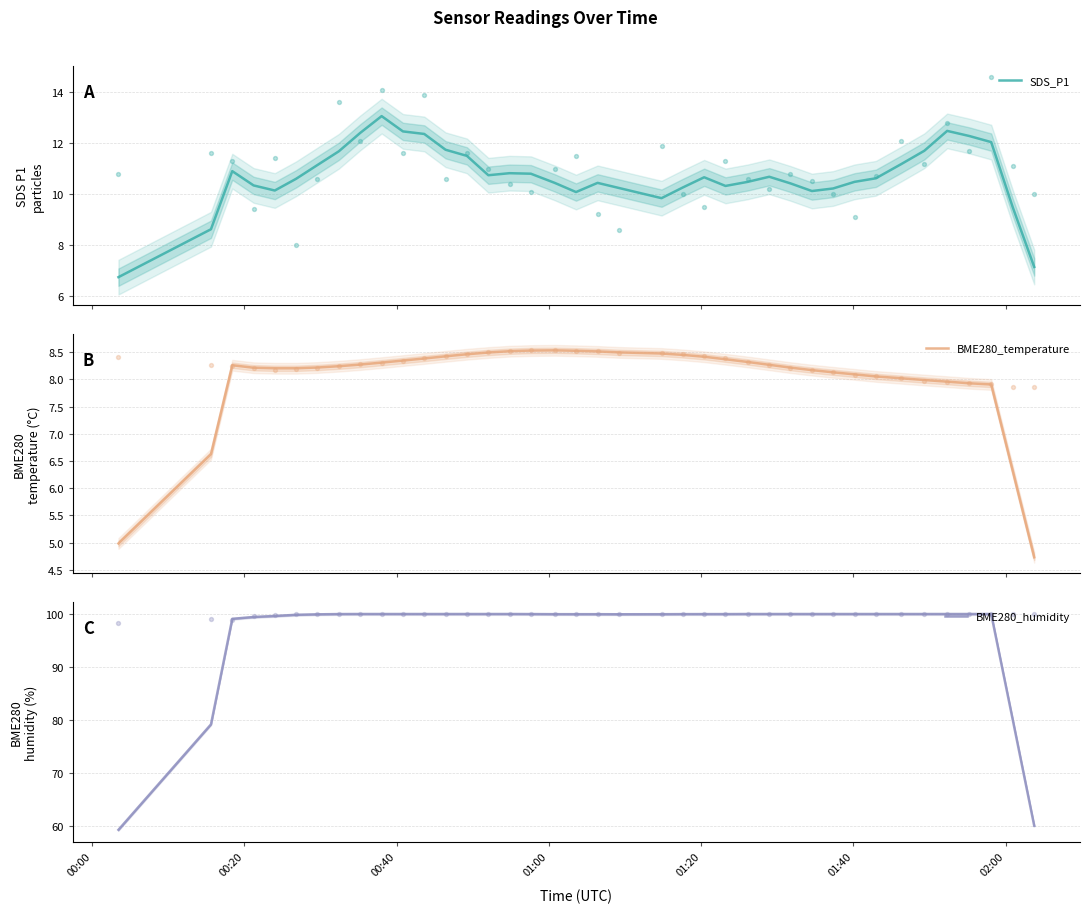

Which series has the largest Y range (max minus min)?

BME280_humidity